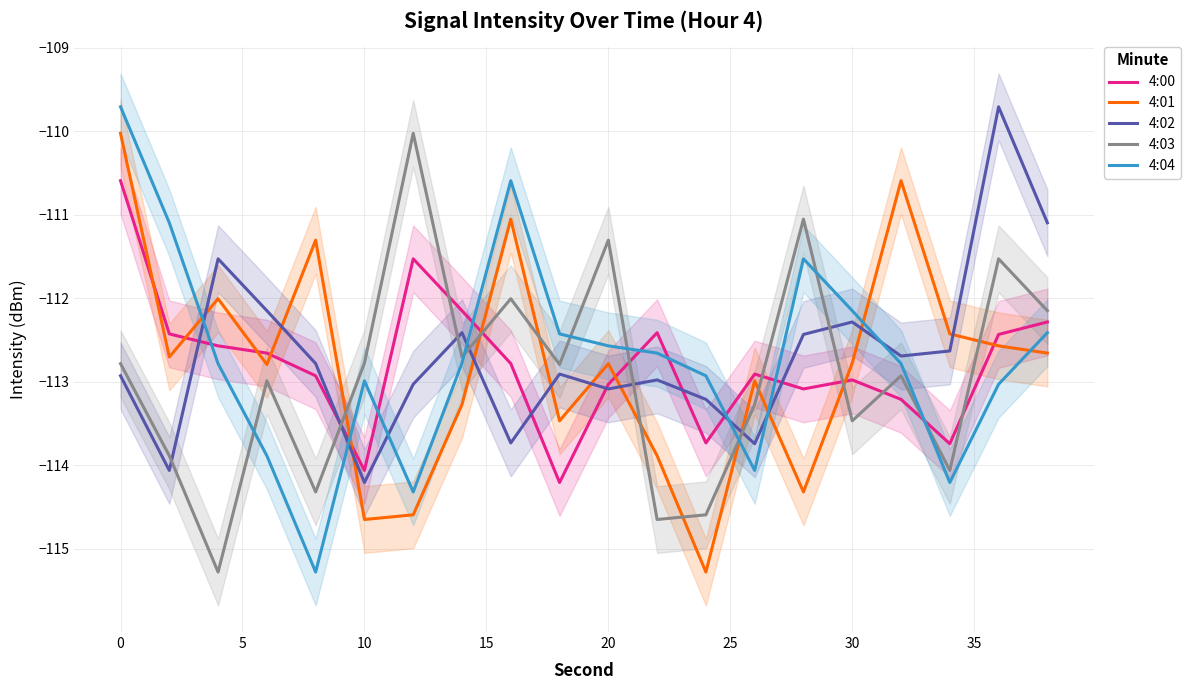

Is this an area chart (filled region under the line)?

No